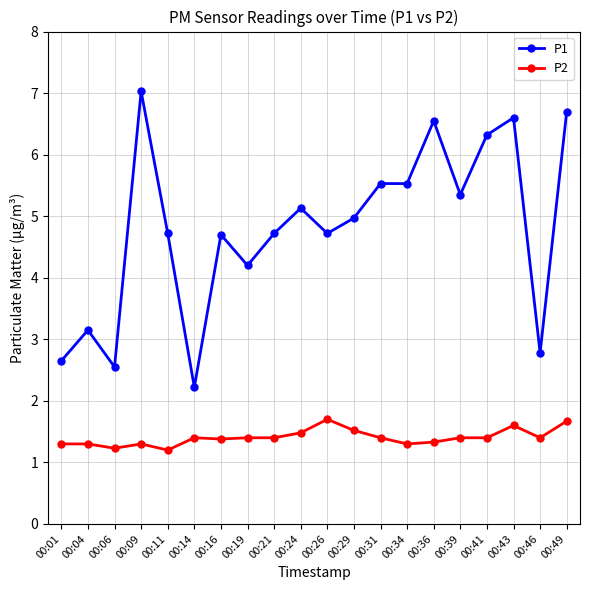

Is the value of P1 at 00:16 greater than the value of P2 at 00:31?

Yes